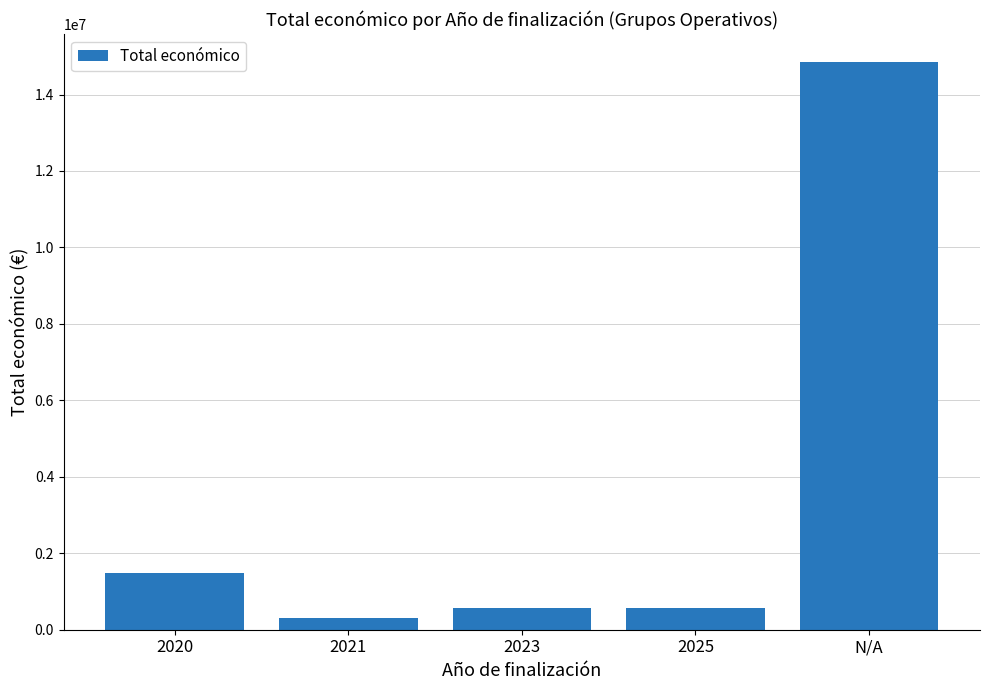

Is it true that the value at 2025 is 570505?

True